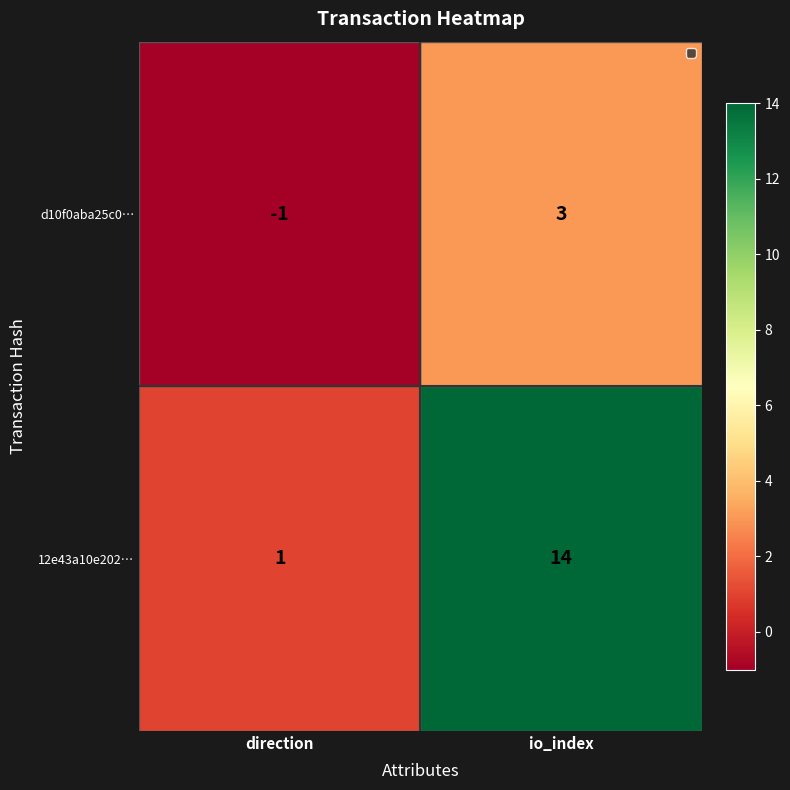

At which category is the sum across all series the highest?

io_index